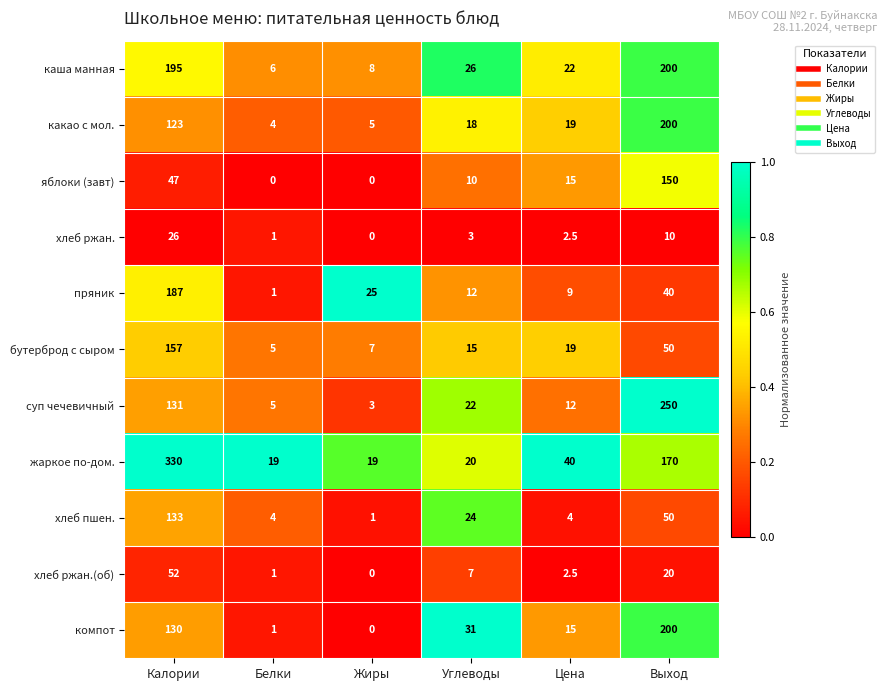

What is the difference between the бутерброд с сыром values at Цена and Белки?

14.0